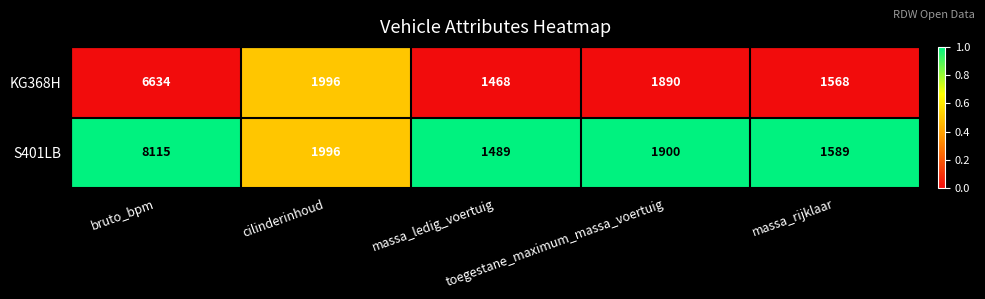

Between bruto_bpm and toegestane_maximum_massa_voertuig, which series saw the biggest shift?

S401LB